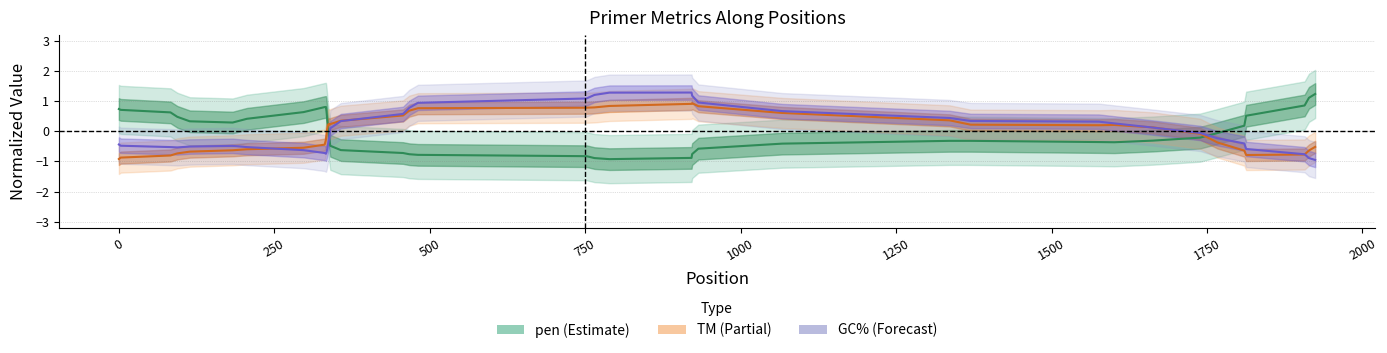

How many values in GC% (normalized) are below zero?

23